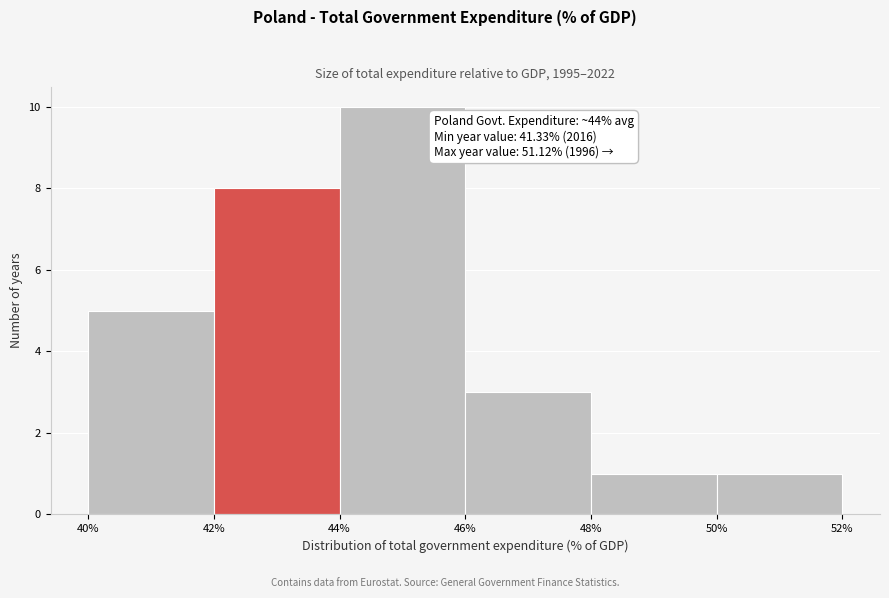

Which range on the x-axis has the tallest bar?

44% to 46%